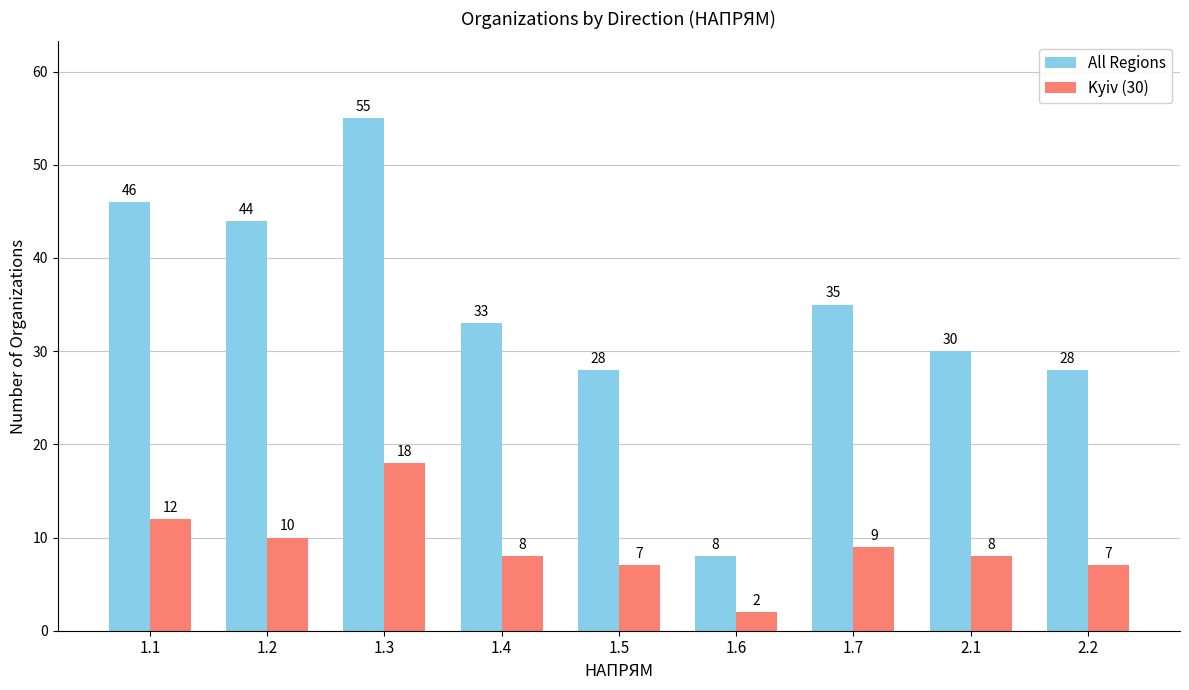

Which series has the largest range (max minus min)?

All Regions